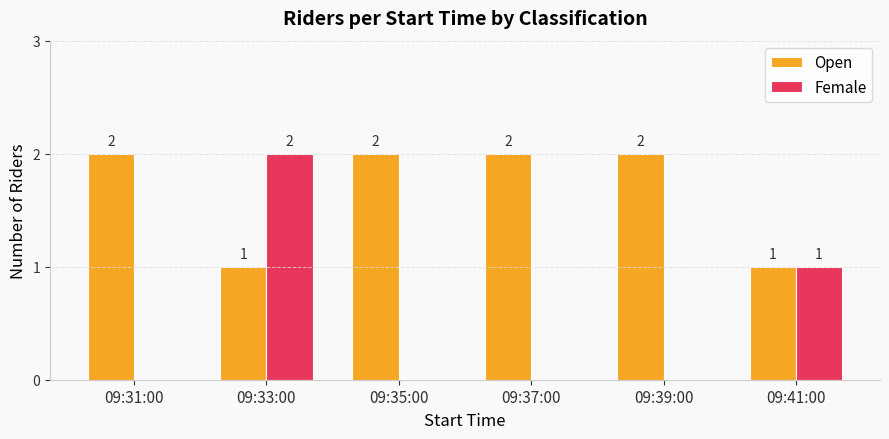

What value does the Open series have at 09:37:00?

2